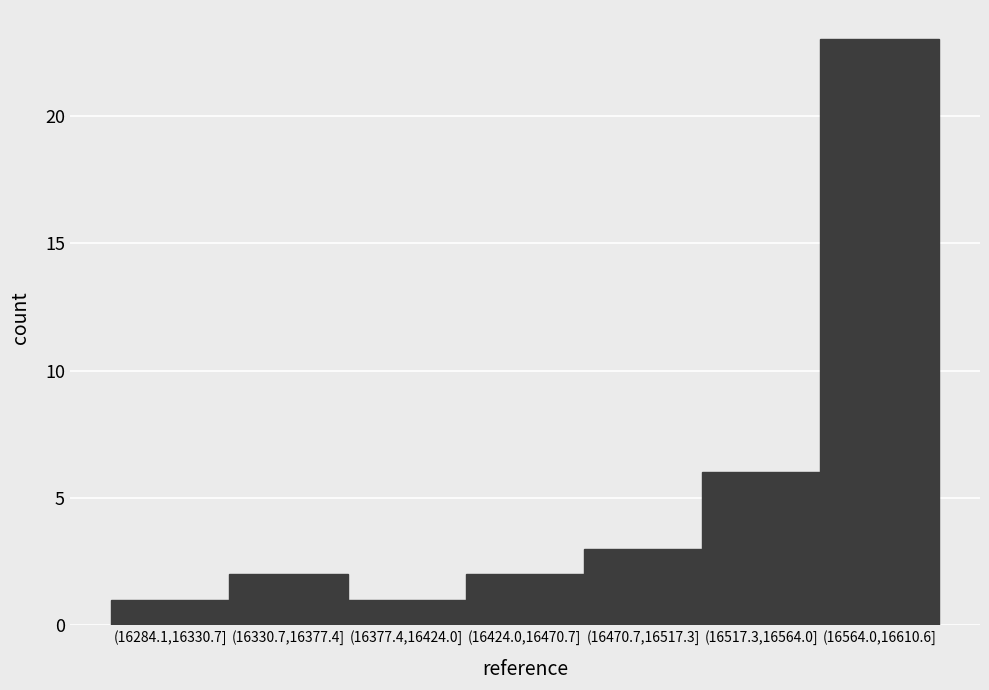

Reading left to right, transcribe all the data shown in this chart.

1	2	1	2	3	6	23